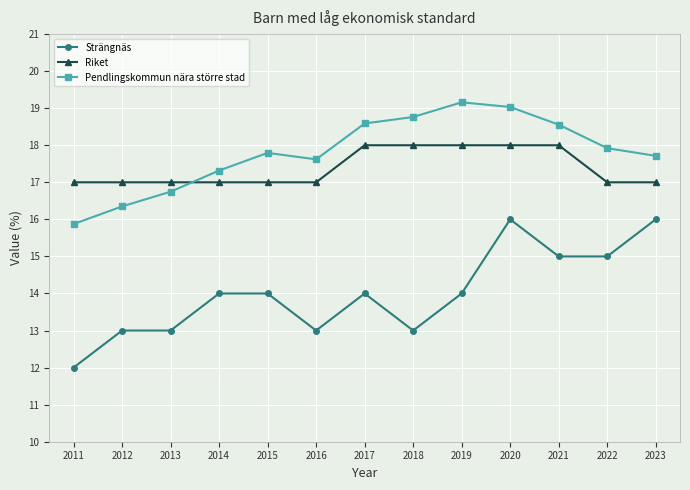

True or false: Pendlingskommun nära större stad has a value of 10.8 at 2018.

False